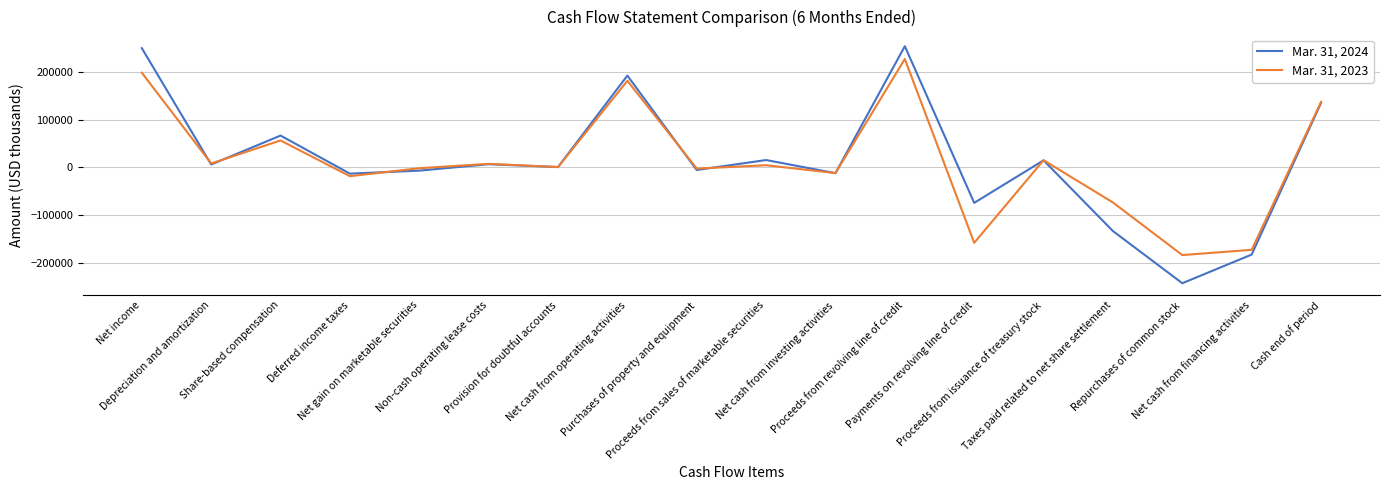

List the series in order of their peak value, highest first.

Mar. 31, 2024, Mar. 31, 2023